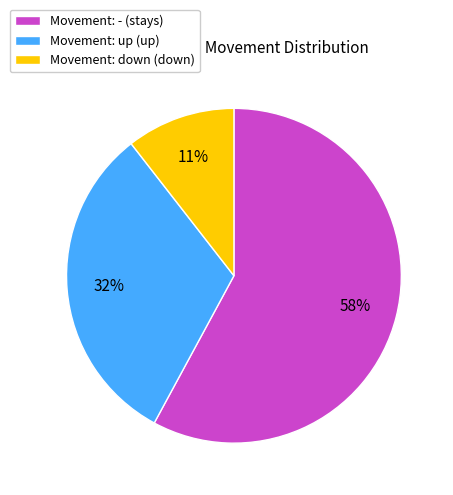

Combined, do Movement: up (up) and Movement: down (down) account for over 50%?

No